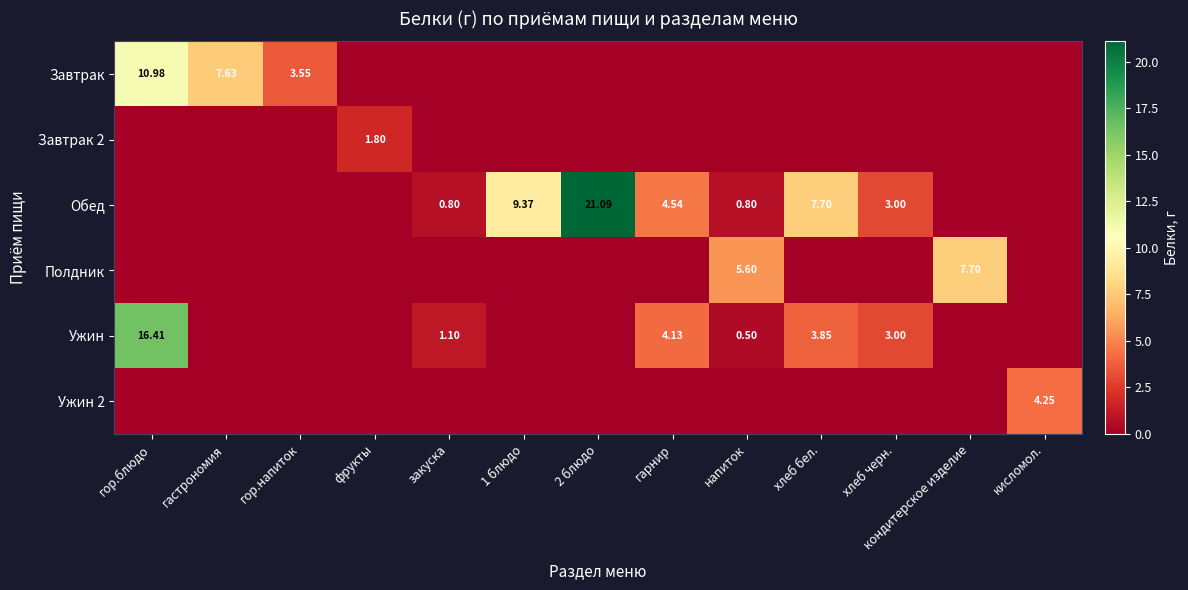

Rank the categories by Завтрак 2 value from highest to lowest.

фрукты, гор.блюдо, гастрономия, гор.напиток, закуска, 1 блюдо, 2 блюдо, гарнир, напиток, хлеб бел., хлеб черн., кондитерское изделие, кисломол.